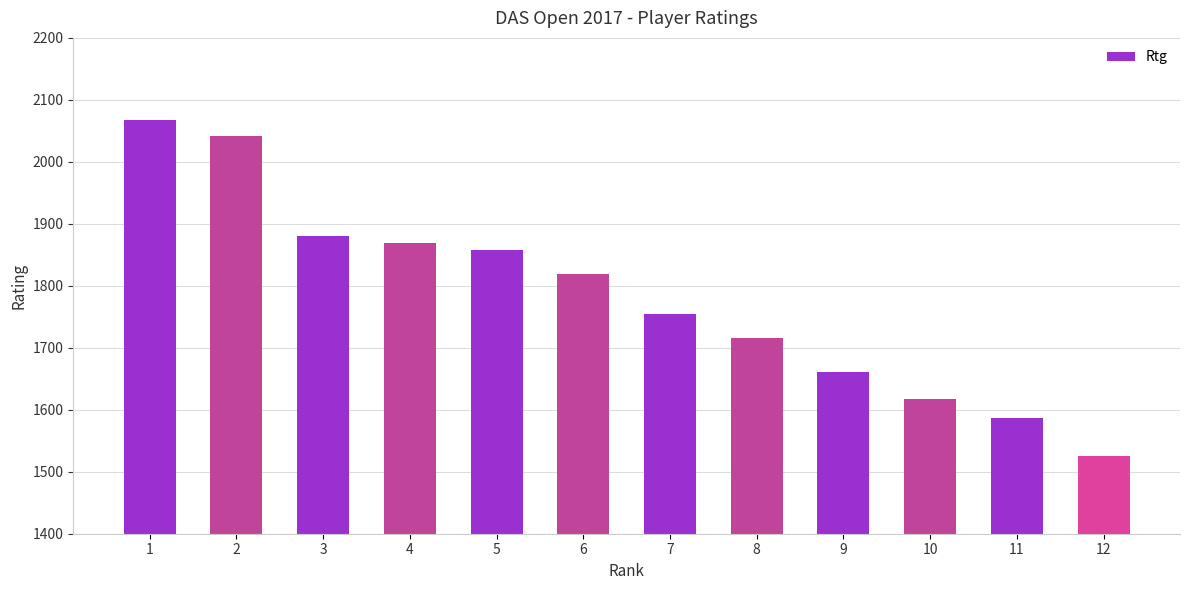

What is the difference between the maximum and minimum values?

543